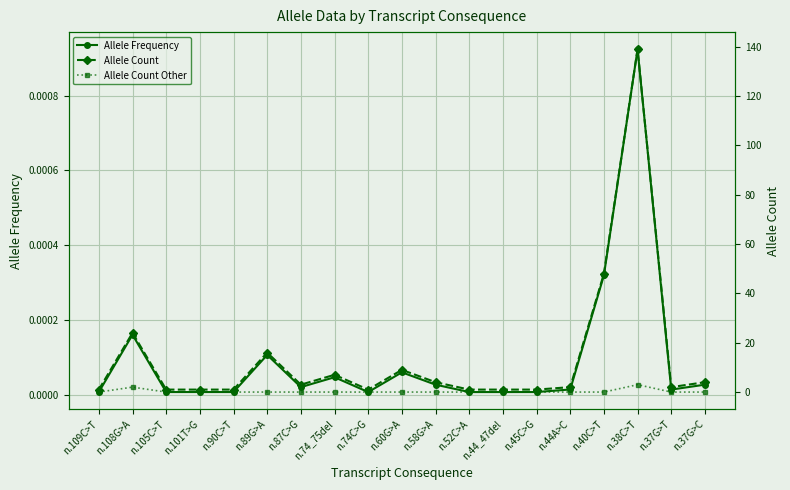

Which series has the largest total across all categories?

Allele Count